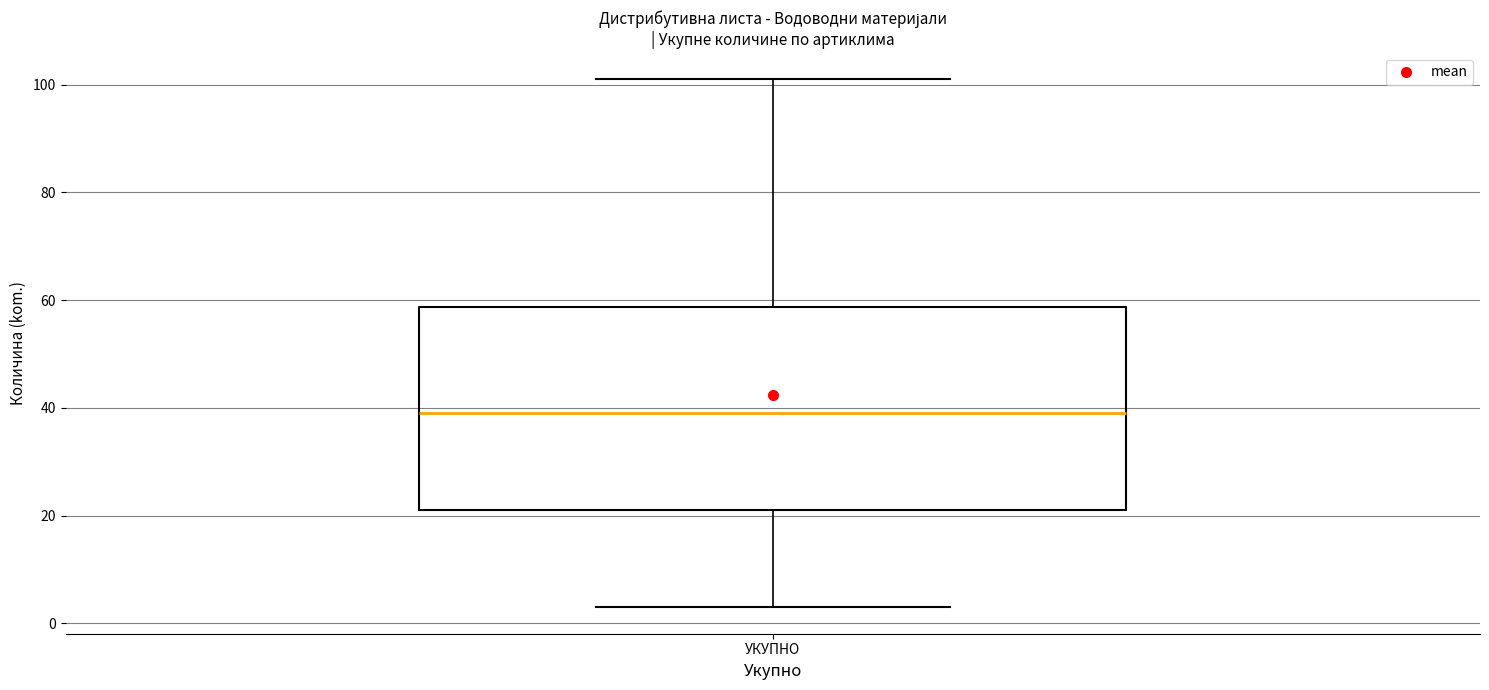

Read this box plot against the y-axis: the position of the median line, the range covered by the box, and the ends of both whiskers. The values are not printed on the chart, so give them approximately, as read against the axis.

median 40, box 22 to 58, whiskers 4 to 102